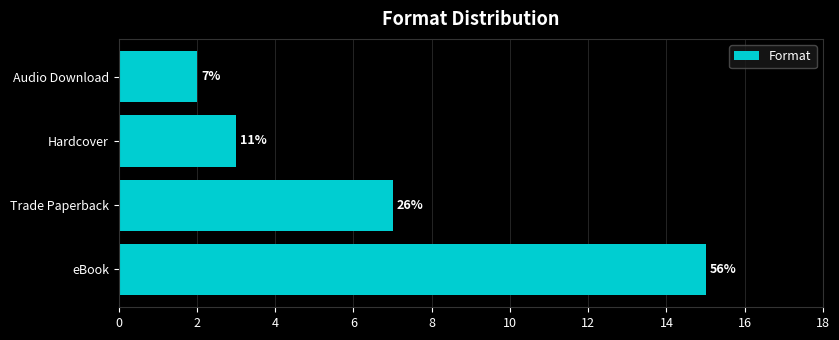

What is the average value?

7